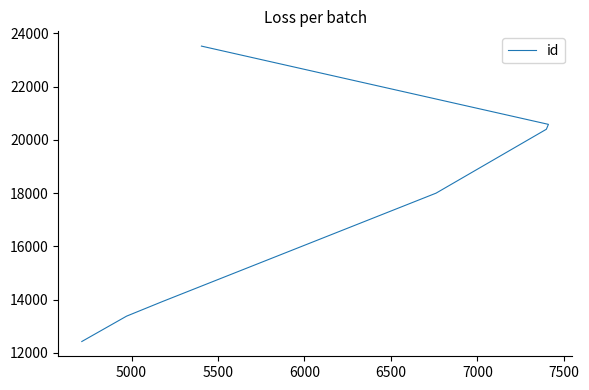

What is the minimum value shown in the chart?

12430